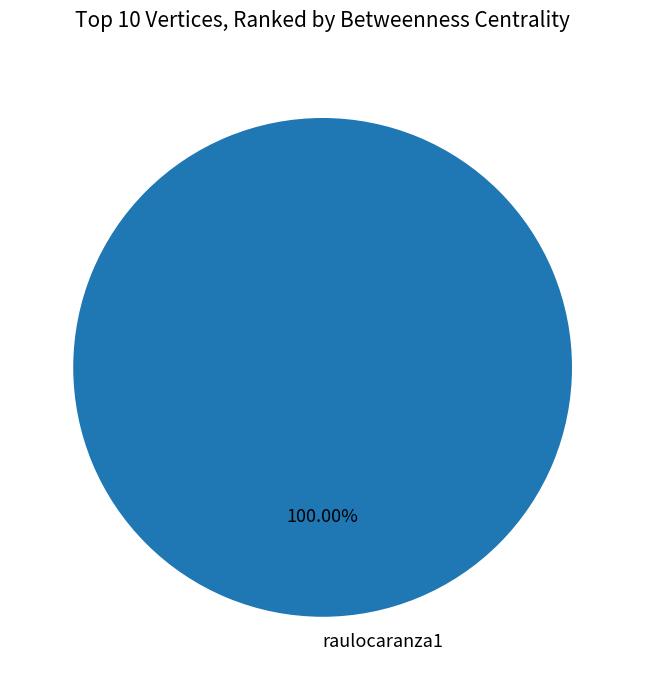

Is there any slice that represents more than half of the pie?

Yes